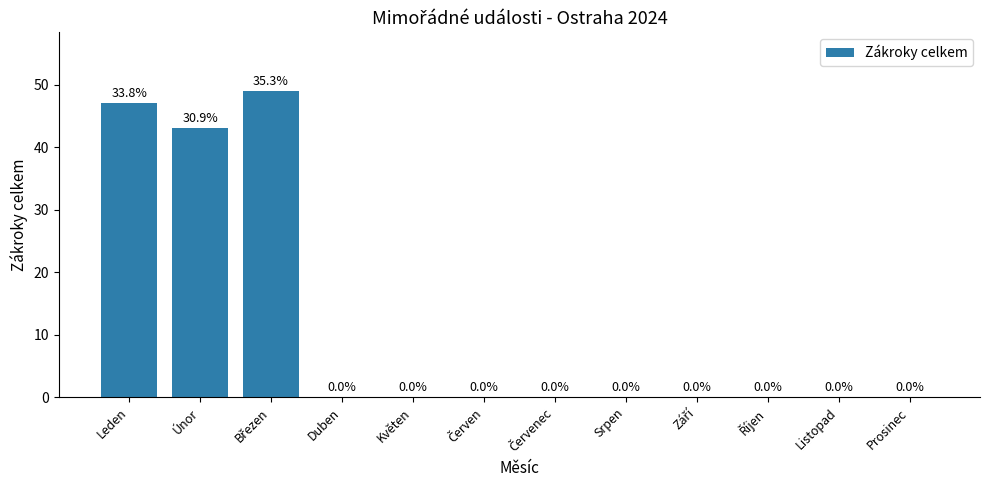

The chart shows a value of 43 at Únor. True or false?

True